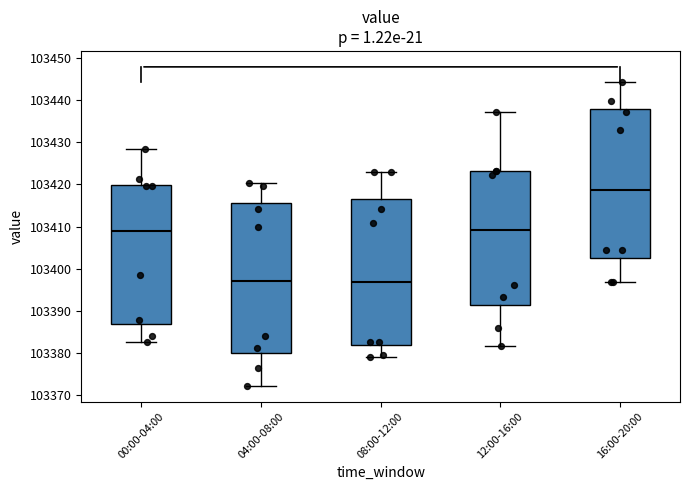

Reading left to right, read every box against the y-axis: the position of its median line, the range the box covers, and the ends of its whiskers. The values are not printed on the chart, so give them approximately, as read against the axis.

00:00-04:00: median 103409, box 103387 to 103420, whiskers 103383 to 103428
04:00-08:00: median 103397, box 103380 to 103416, whiskers 103372 to 103420
08:00-12:00: median 103397, box 103382 to 103416, whiskers 103379 to 103423
12:00-16:00: median 103409, box 103391 to 103423, whiskers 103382 to 103437
16:00-20:00: median 103419, box 103402 to 103438, whiskers 103397 to 103444